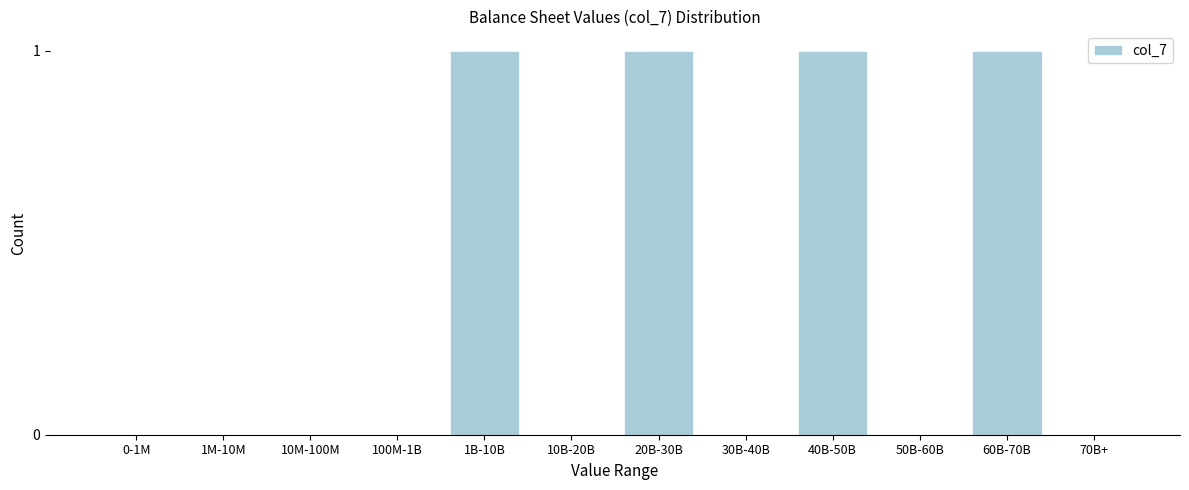

Reading left to right, what are all the values shown in this chart?

0-1M=0	1M-10M=0	10M-100M=0	100M-1B=0	1B-10B=1	10B-20B=0	20B-30B=1	30B-40B=0	40B-50B=1	50B-60B=0	60B-70B=1	70B+=0